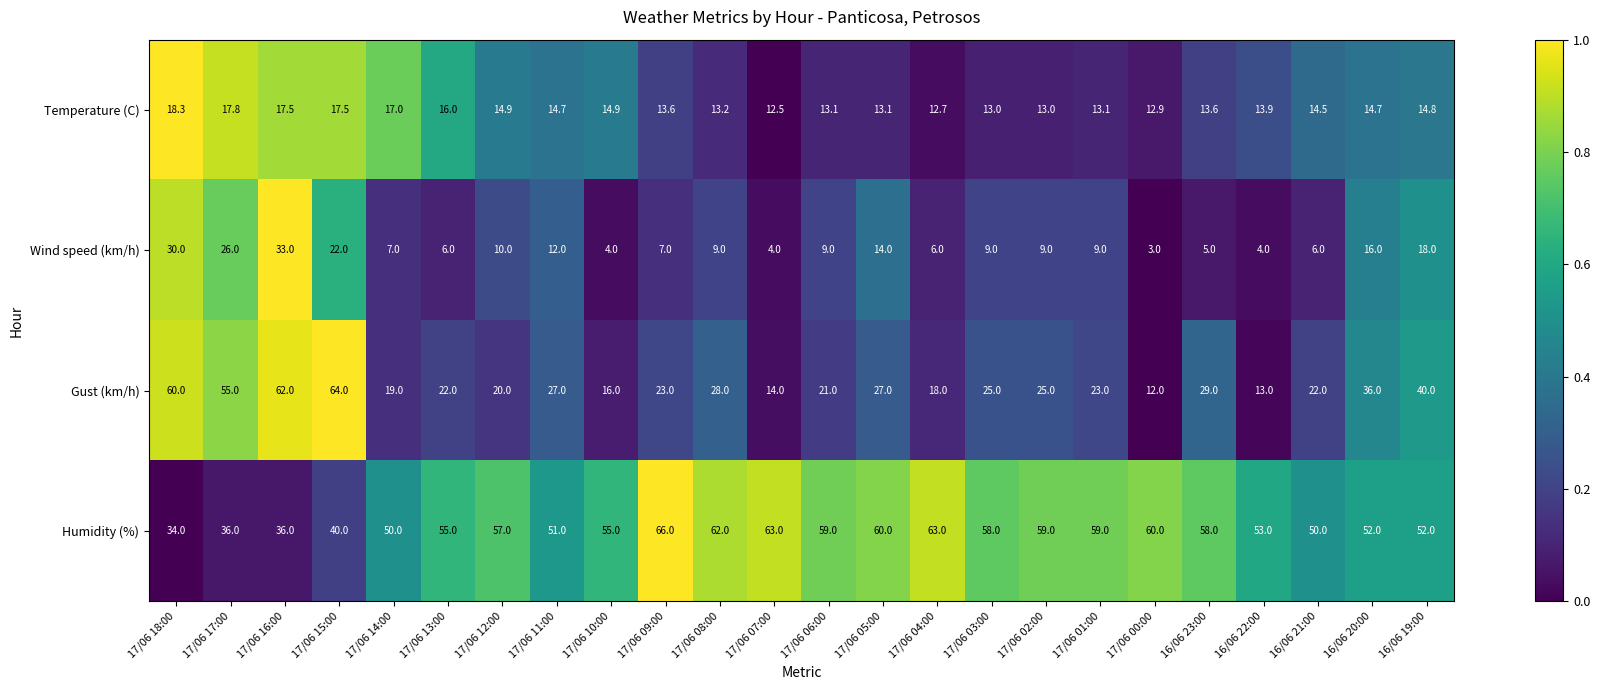

The Humidity (%) series shows 36.0 at 17/06 16:00. True or false?

True